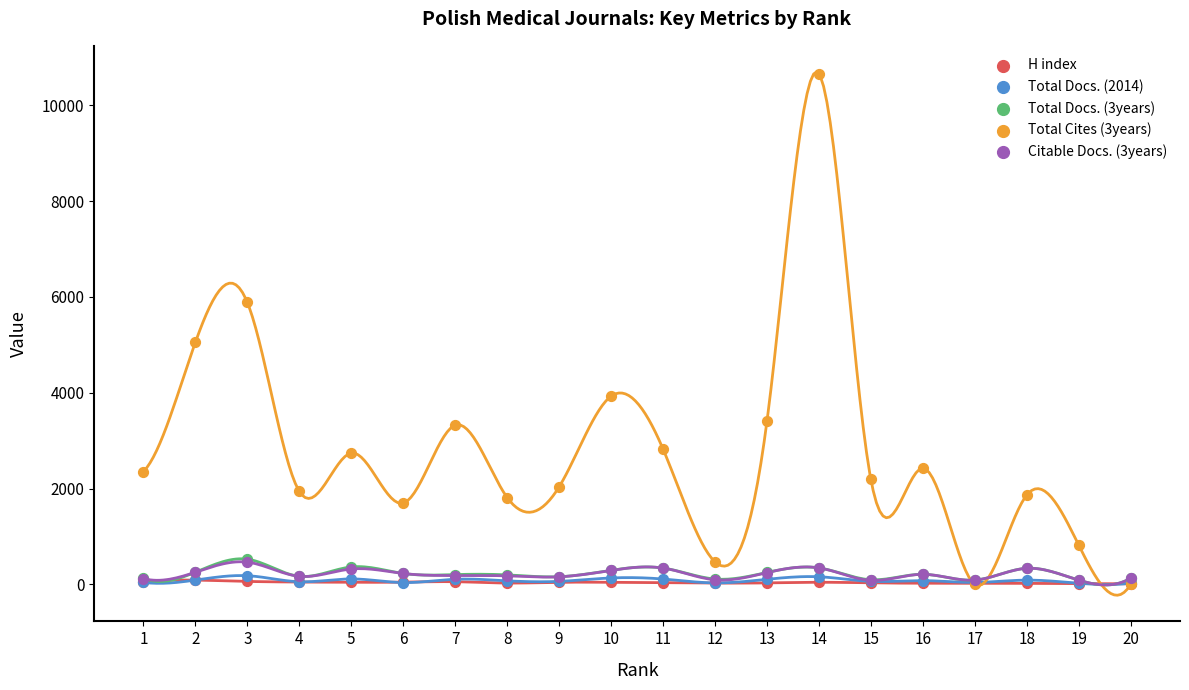

Which series reaches the minimum Y coordinate?

Total Cites (3years)